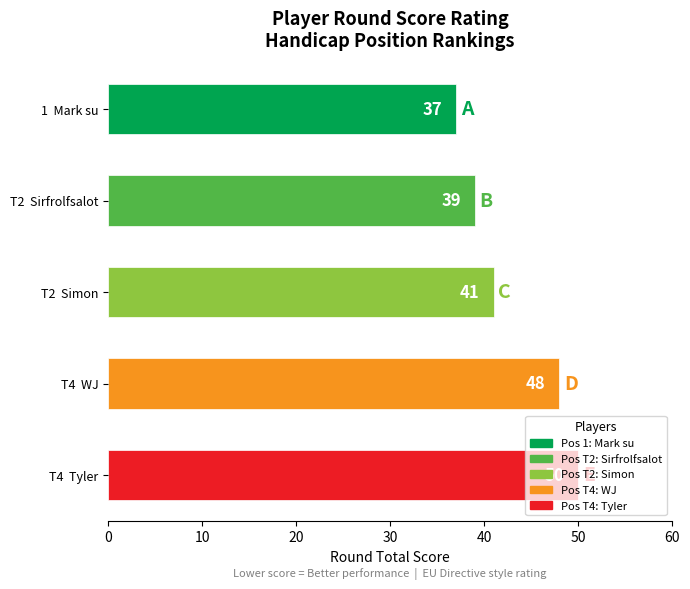

The chart shows a value of 12 at T4  Tyler. True or false?

False